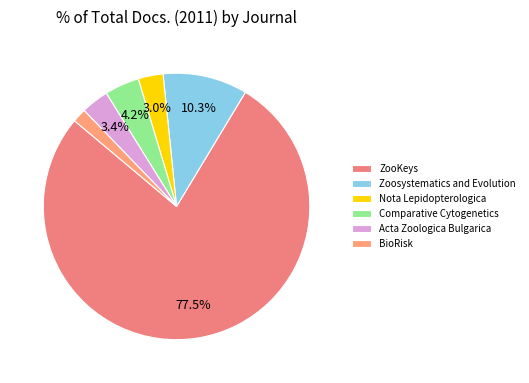

Does ZooKeys account for over 50% of the chart?

Yes